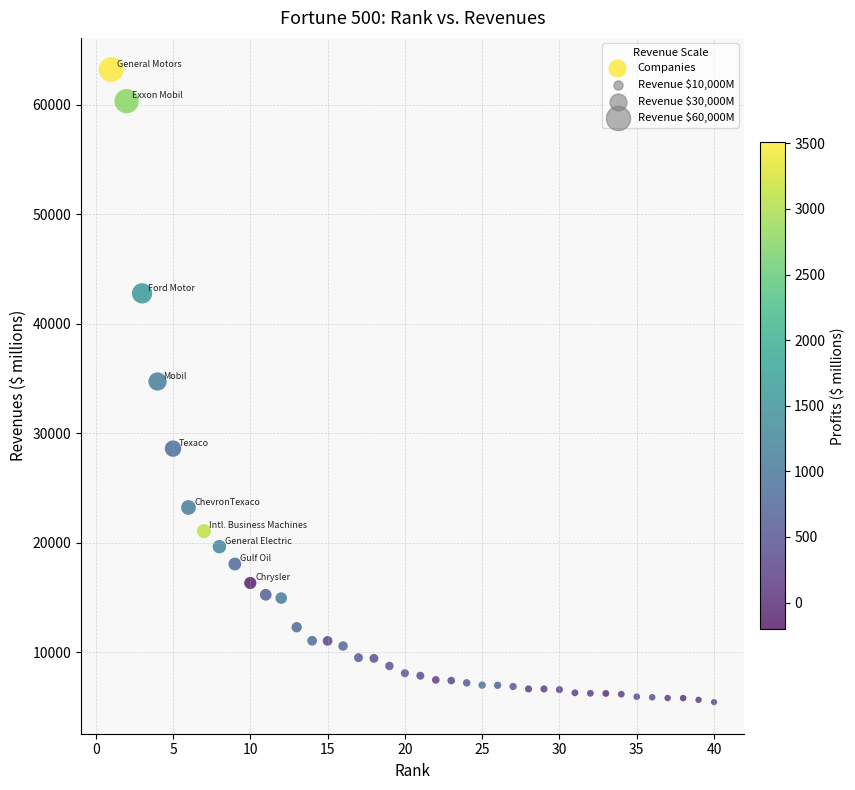

What is the range of Y values (max minus min)?

57758.1